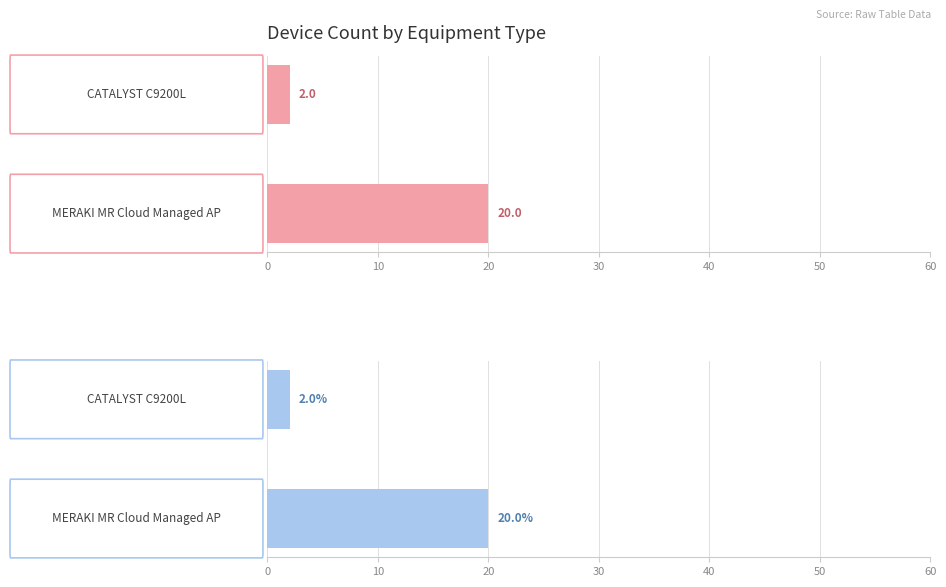

The value at 10 is 26. True or false?

False